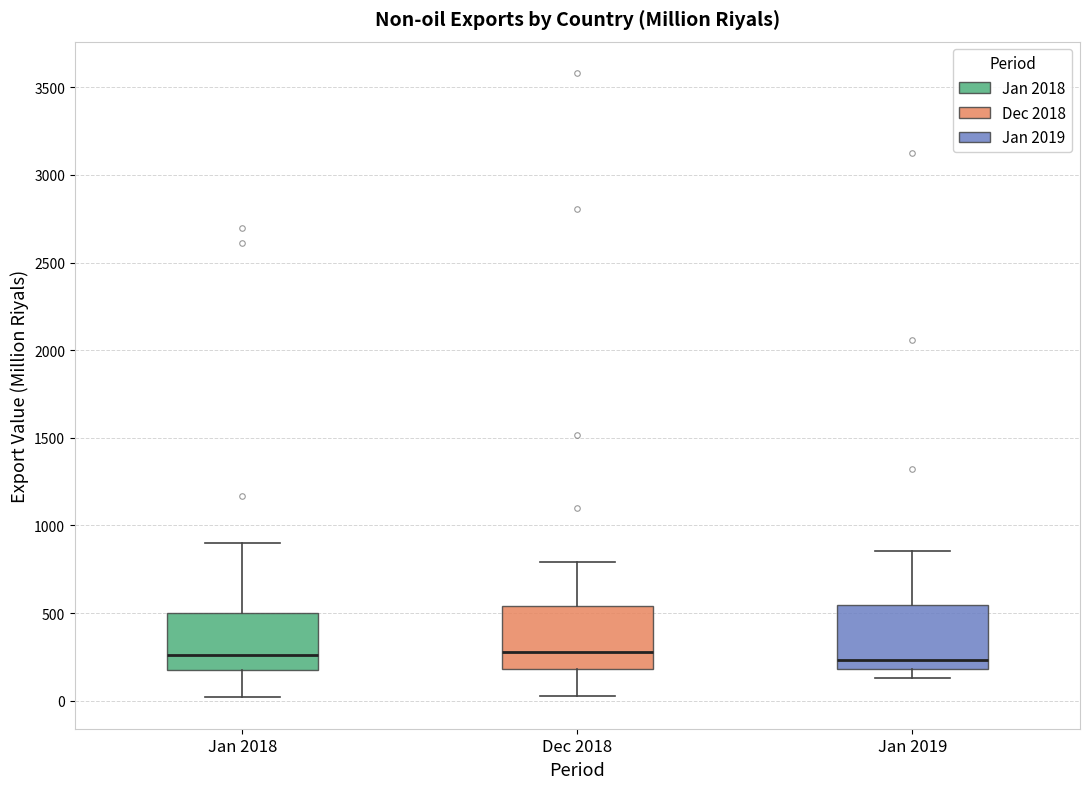

Reading left to right, read every box against the y-axis: the position of its median line, the range the box covers, and the ends of its whiskers. The values are not printed on the chart, so give them approximately, as read against the axis.

Jan 2018: median 250, box 150 to 500, whiskers 0 to 900
Dec 2018: median 300, box 200 to 550, whiskers 50 to 800
Jan 2019: median 250, box 200 to 550, whiskers 150 to 850